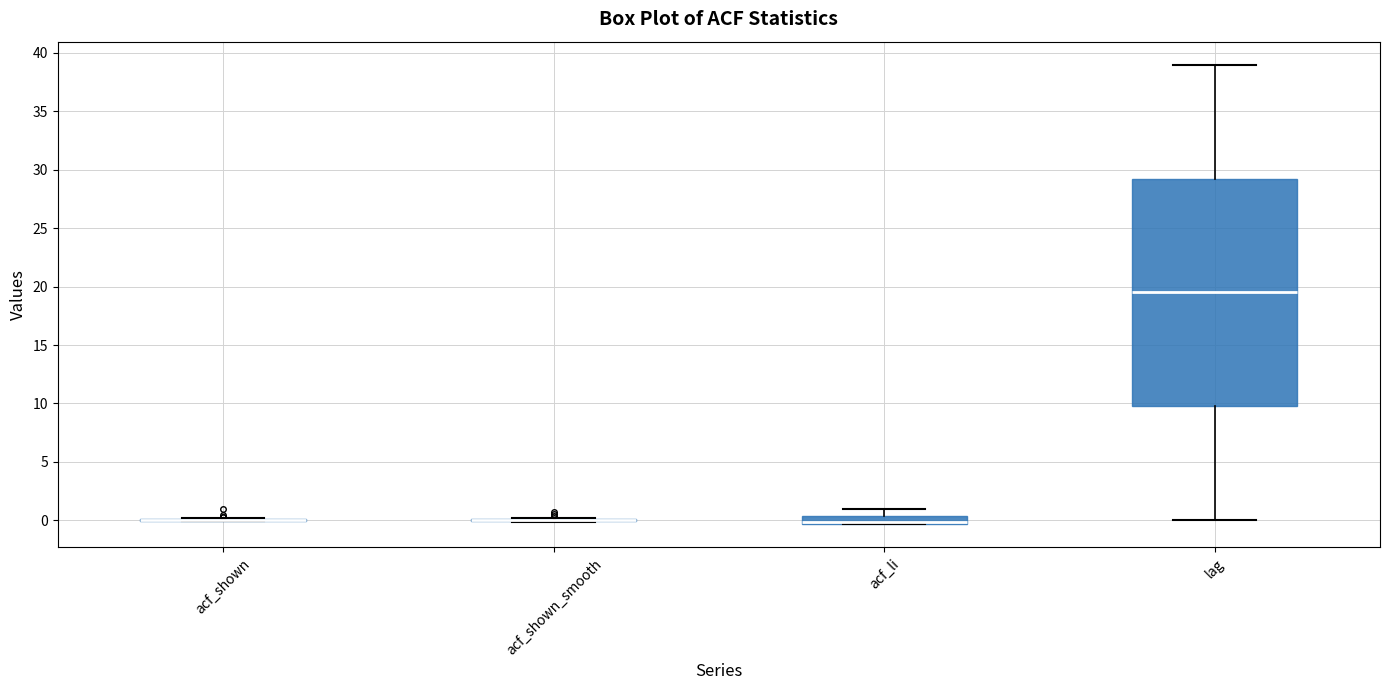

Comparing the boxes themselves (not the whiskers), which one is the tallest?

lag